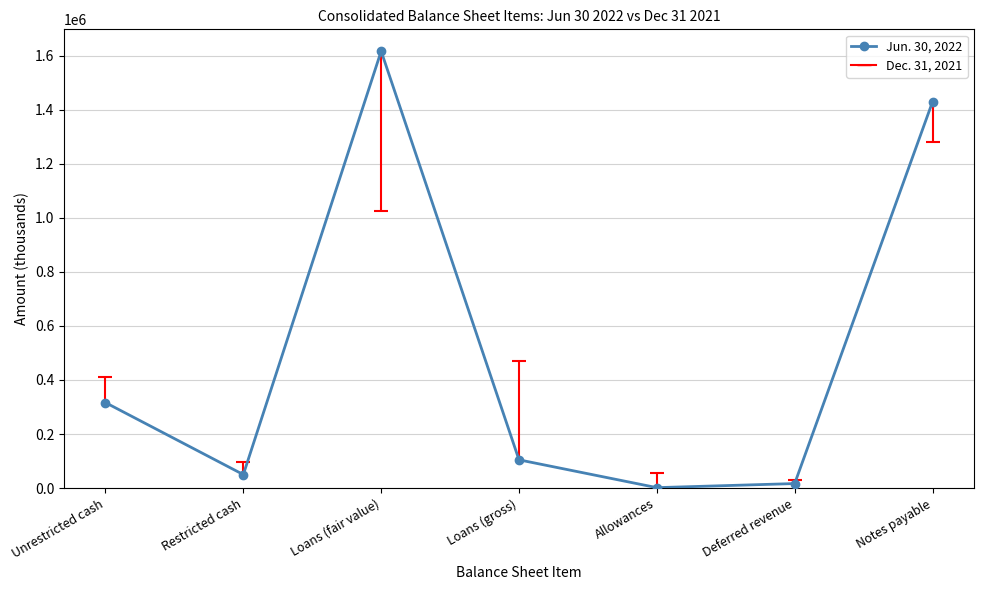

The chart shows a value of 16738 at Deferred revenue. True or false?

True